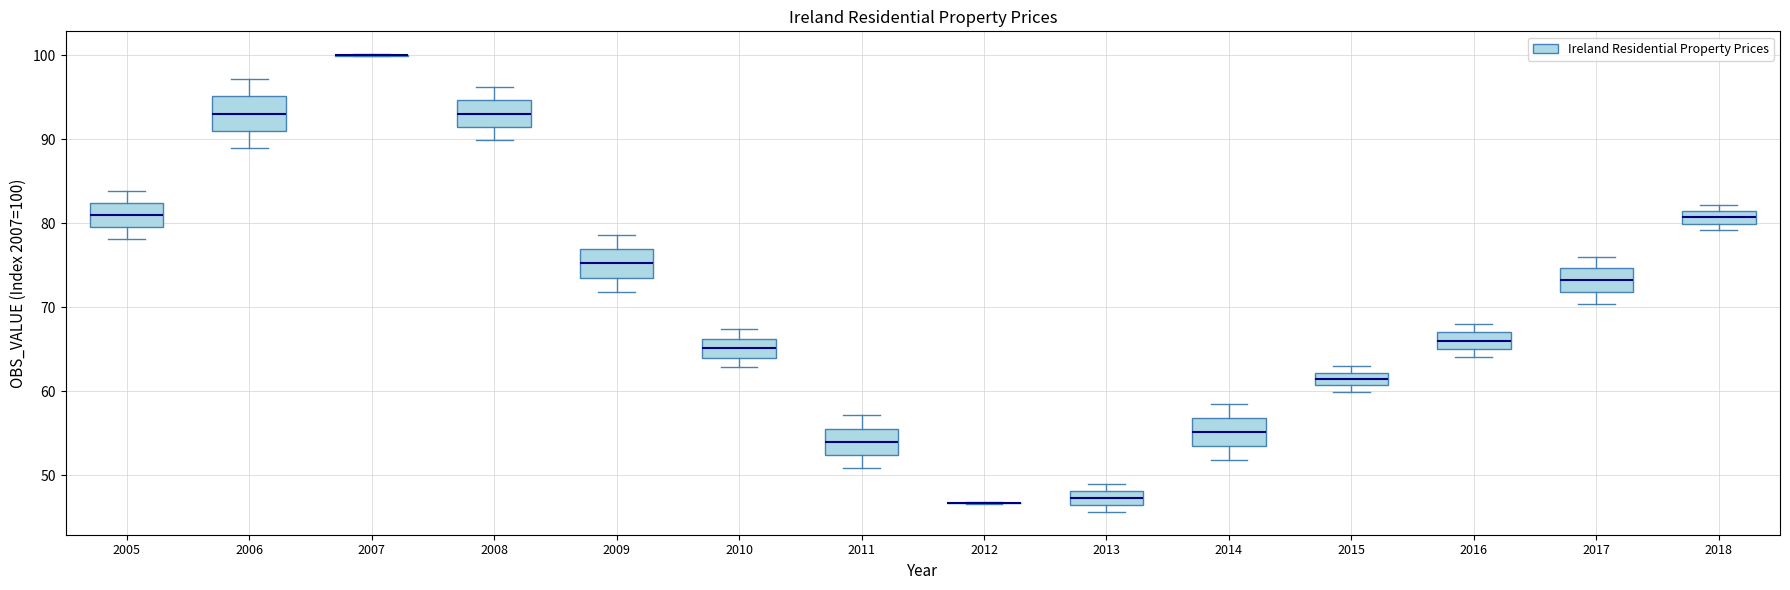

Reading left to right, read every box against the y-axis: the position of its median line, the range the box covers, and the ends of its whiskers. The values are not printed on the chart, so give them approximately, as read against the axis.

2005: median 81, box 80 to 82, whiskers 78 to 84
2006: median 93, box 91 to 95, whiskers 89 to 97
2007: box collapsed to a line at 100, whiskers 100 to 100
2008: median 93, box 92 to 95, whiskers 90 to 96
2009: median 75, box 74 to 77, whiskers 72 to 79
2010: median 65, box 64 to 66, whiskers 63 to 67
2011: median 54, box 52 to 56, whiskers 51 to 57
2012: box collapsed to a line at 47, whiskers 47 to 47
2013: median 47, box 46 to 48, whiskers 46 (just below the box's lower edge) to 49
2014: median 55, box 54 to 57, whiskers 52 to 58
2015: median 61 (inside the box), box 61 to 62, whiskers 60 to 63
2016: median 66, box 65 to 67, whiskers 64 to 68
2017: median 73, box 72 to 75, whiskers 70 to 76
2018: median 81 (inside the box), box 80 to 81, whiskers 79 to 82